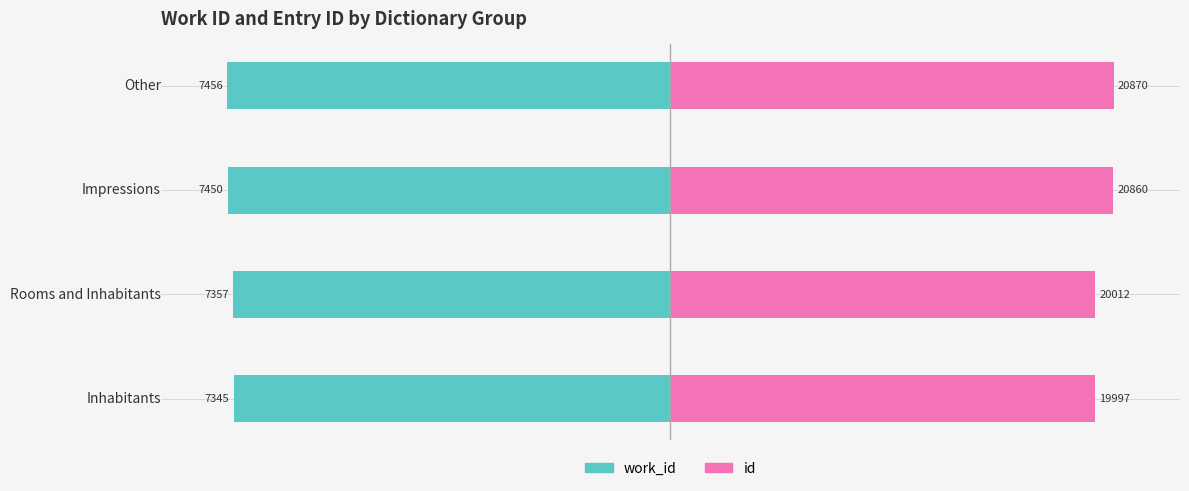

Rank the series at Other from lowest to highest value.

work_id, id